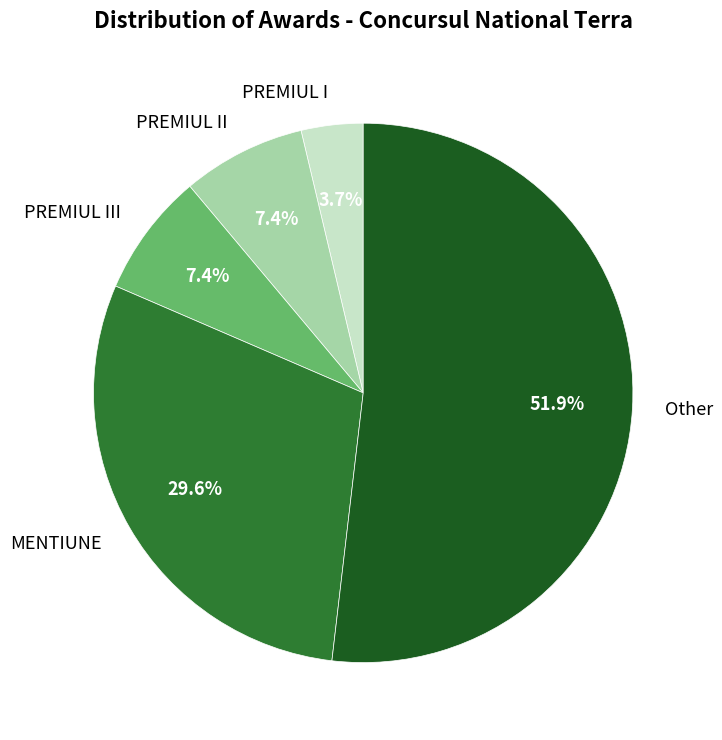

Which slice represents more than half of the pie?

Other